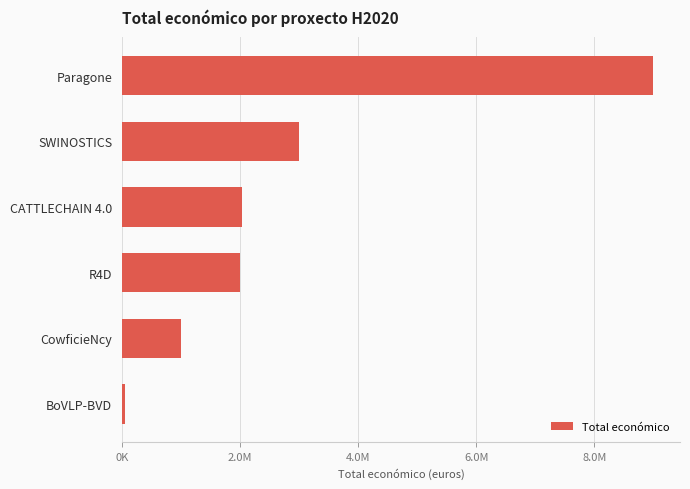

Does the chart contain stacked bars?

No